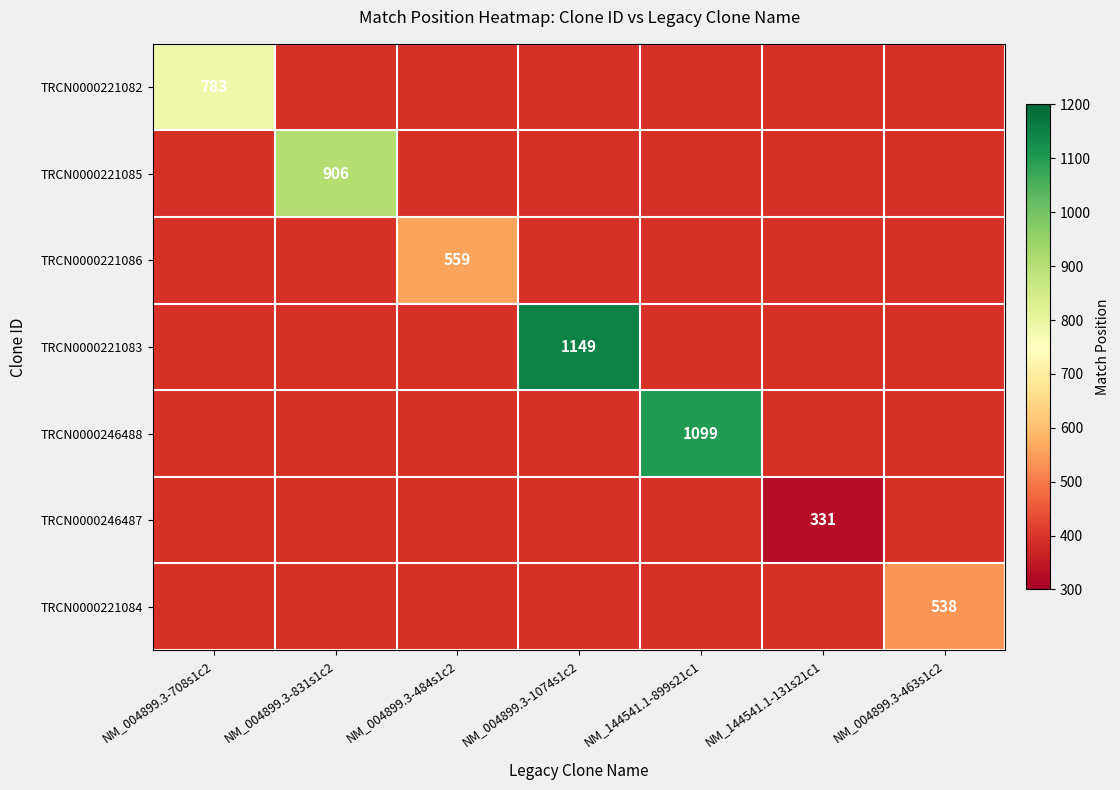

Is it true that TRCN0000221084 equals 538.0 at NM_004899.3-463s1c2?

True